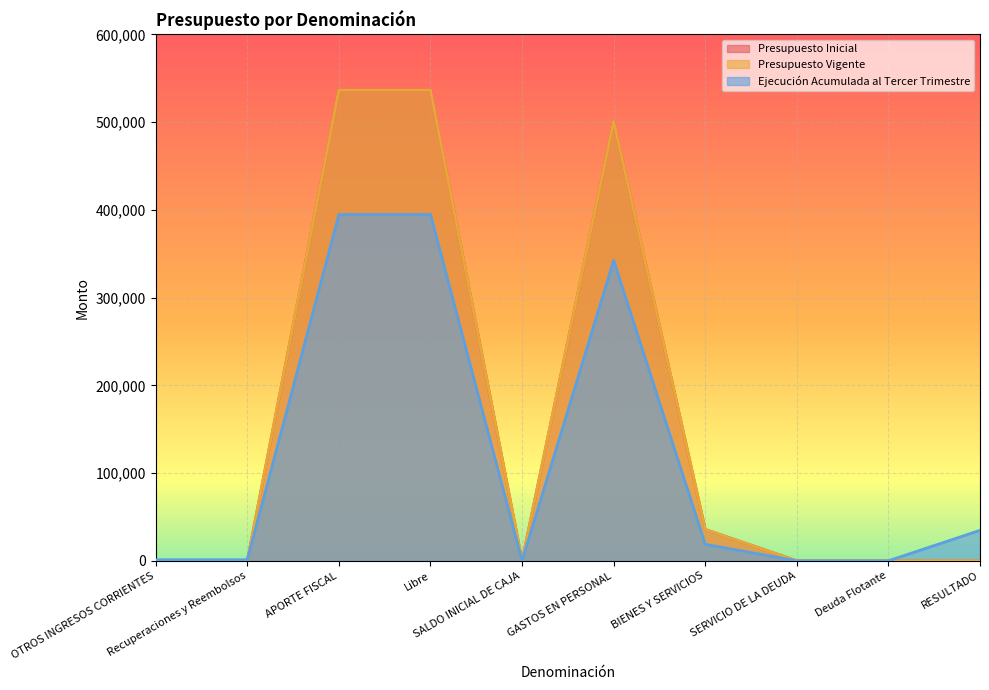

What is the difference between the second highest and minimum values in the Presupuesto Vigente series?

536581